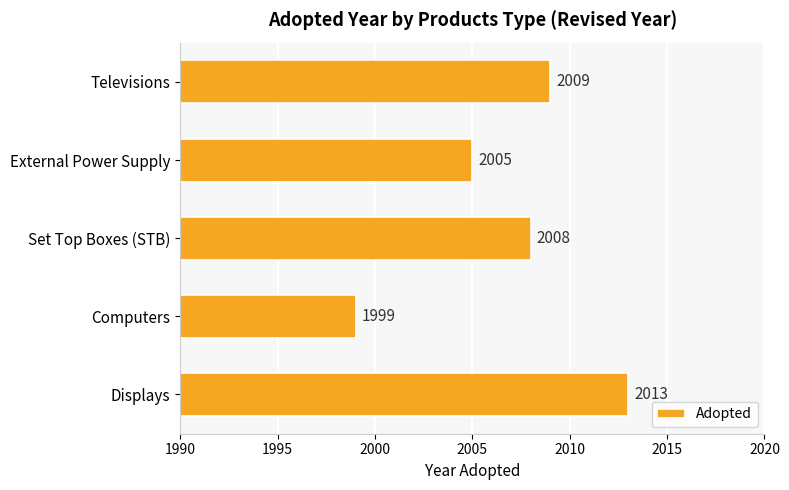

What is the average value?

2007